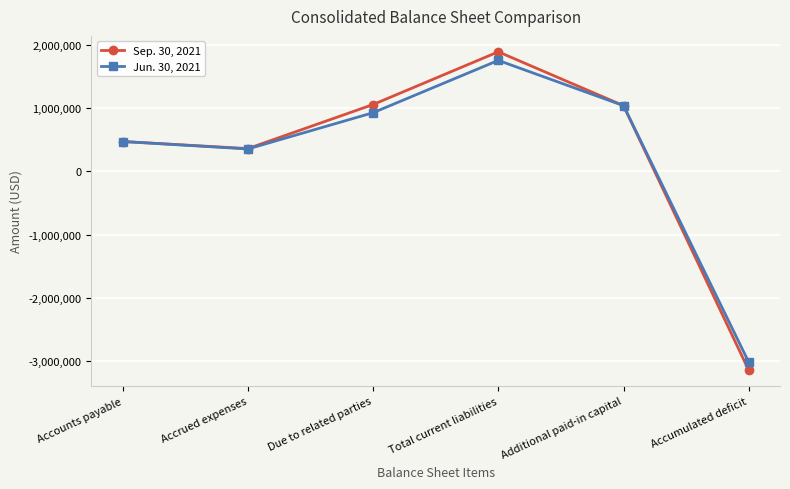

What is the total value across all series at Due to related parties?

1985441